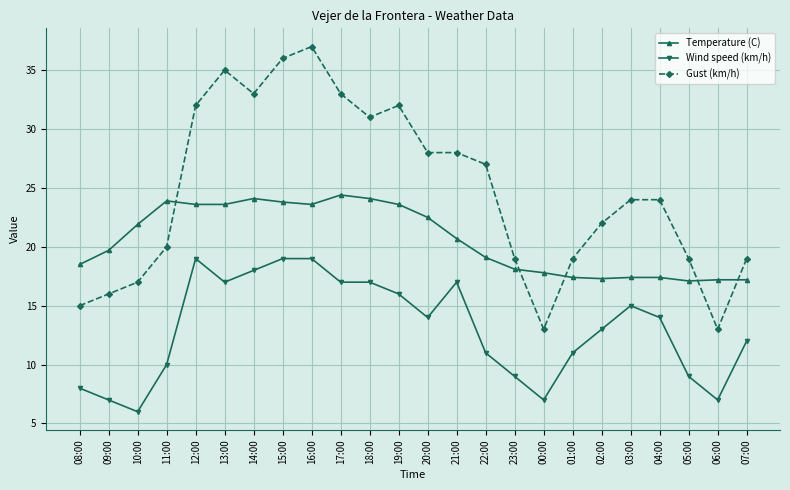

The Gust (km/h) series shows 58.2 at 17:00. True or false?

False